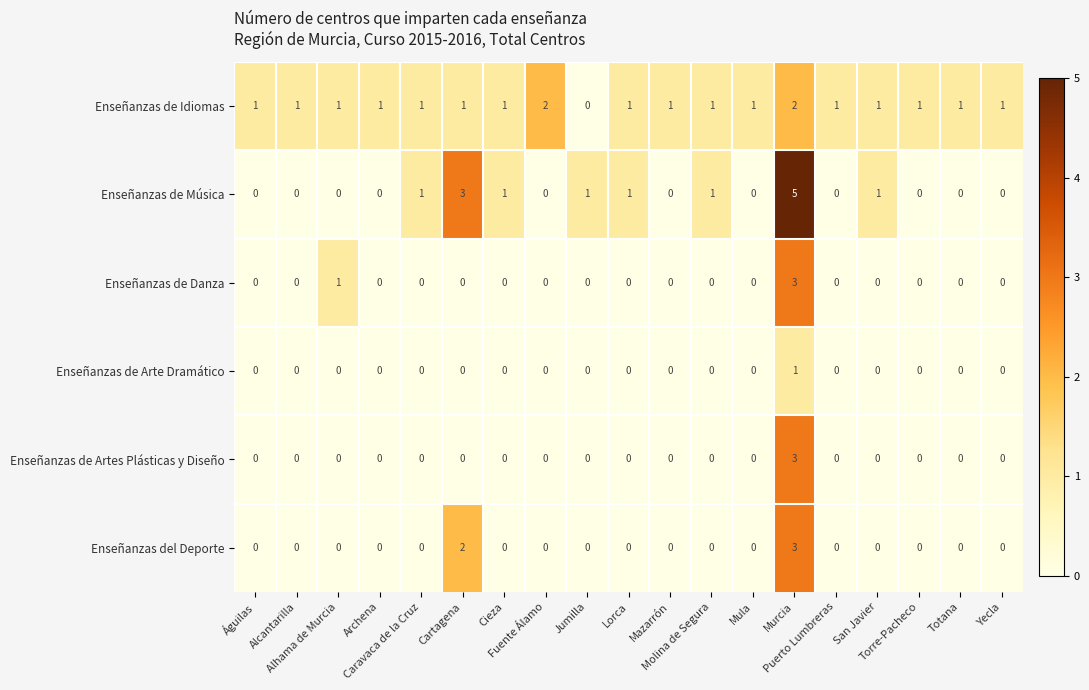

How many distinct data groups are displayed?

6